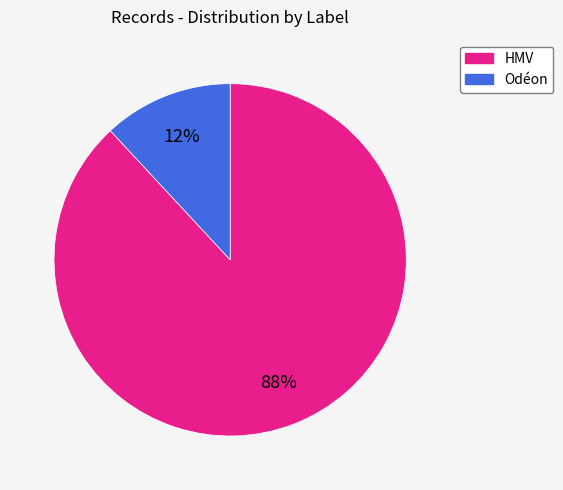

Which has a higher value, Odéon or HMV?

HMV